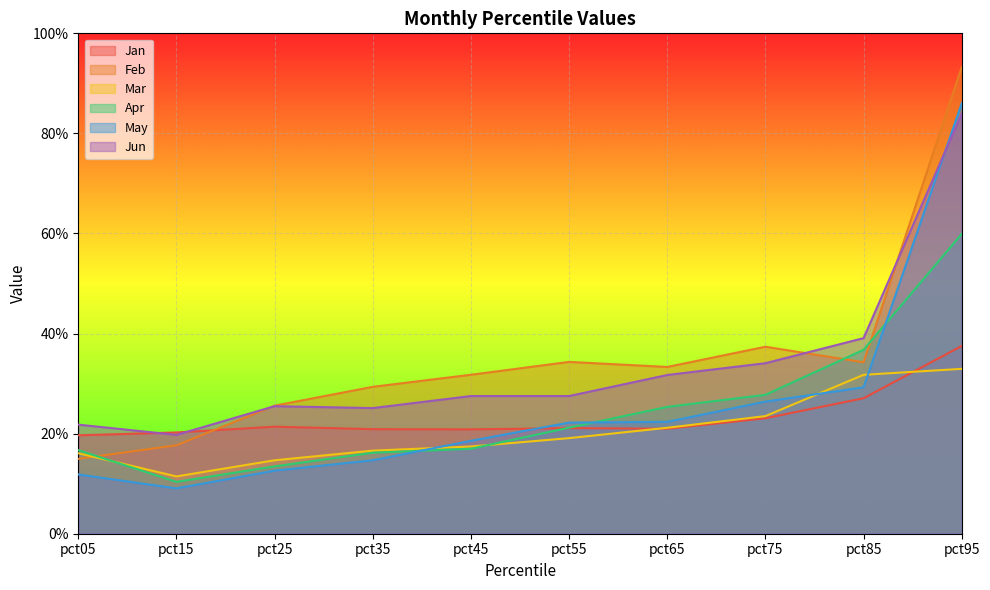

At how many categories does at least one series exceed 0?

10